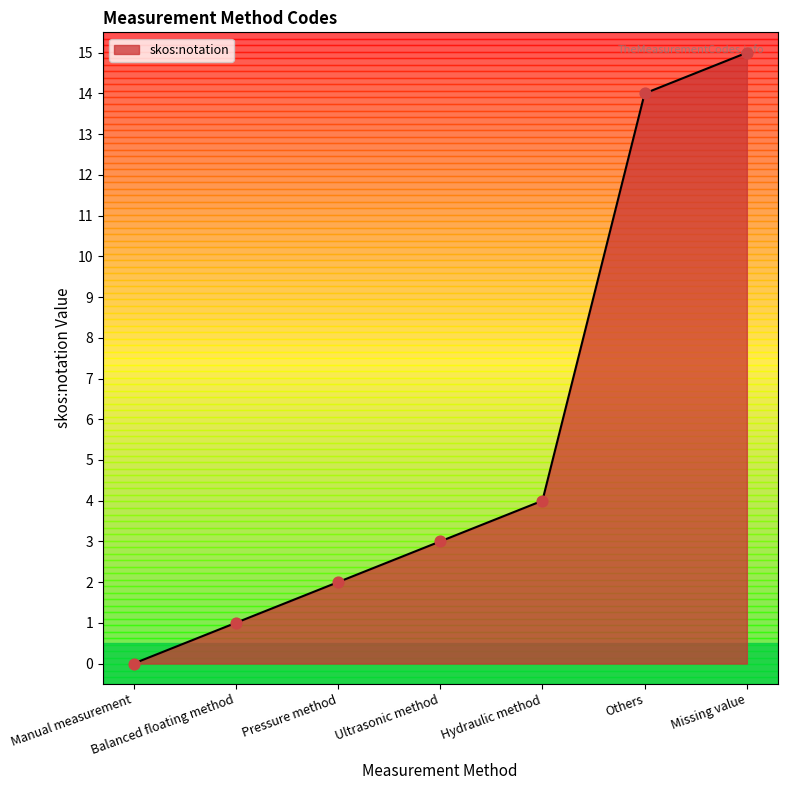

What is the ratio of the value at Pressure method to the value at Balanced floating method?

2.0